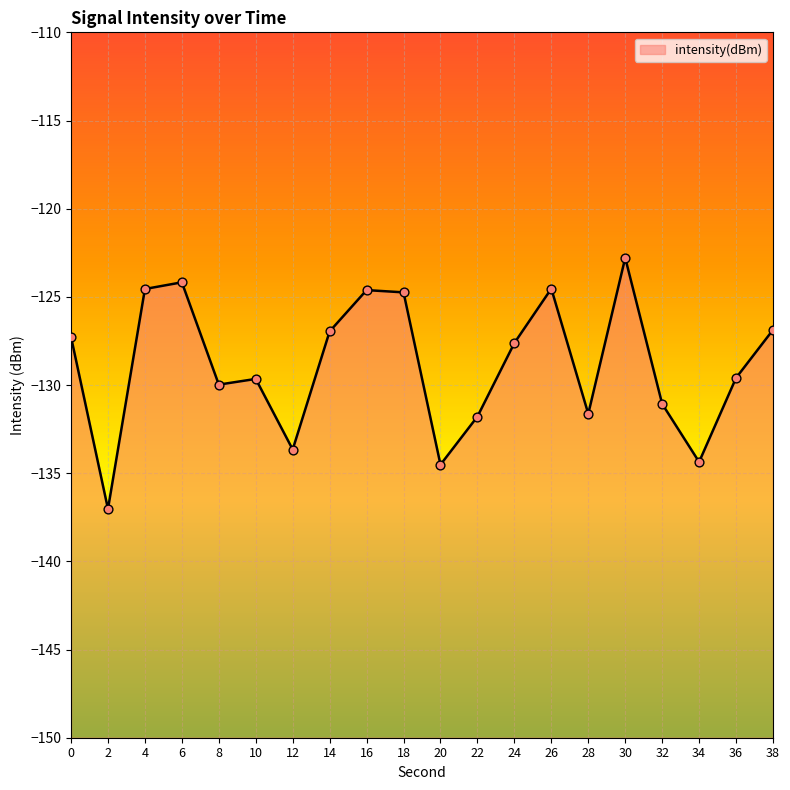

Which has a higher value, 8 or 34?

8